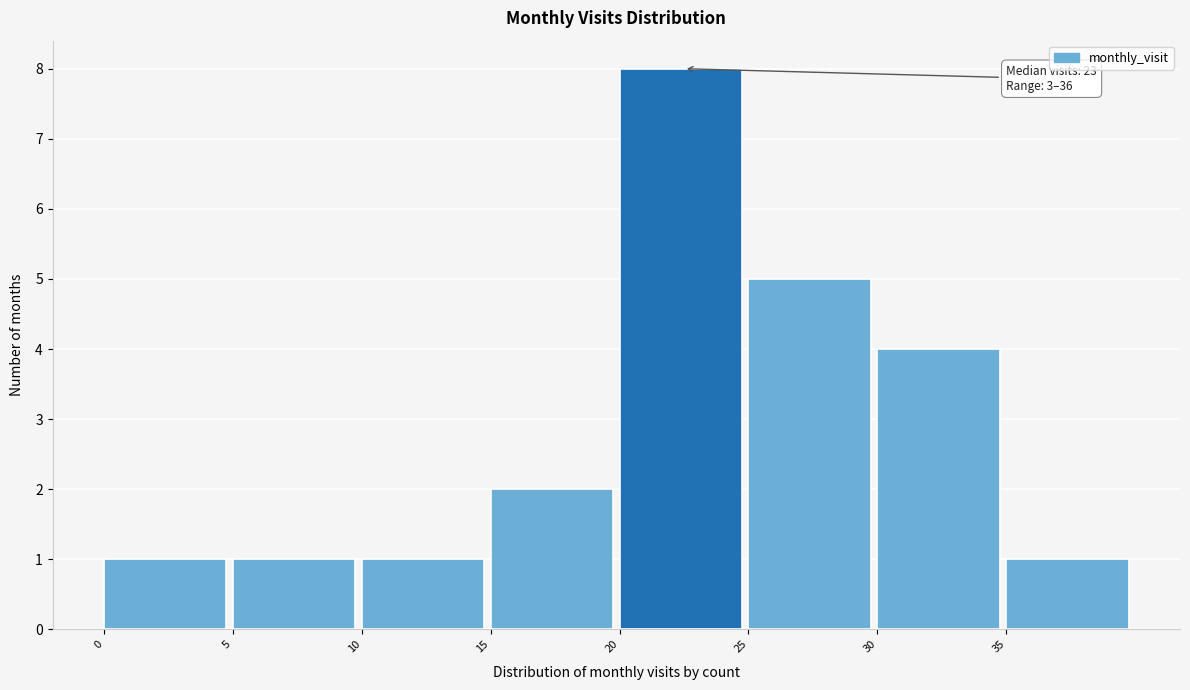

Which range on the x-axis has the tallest bar?

20 to 25